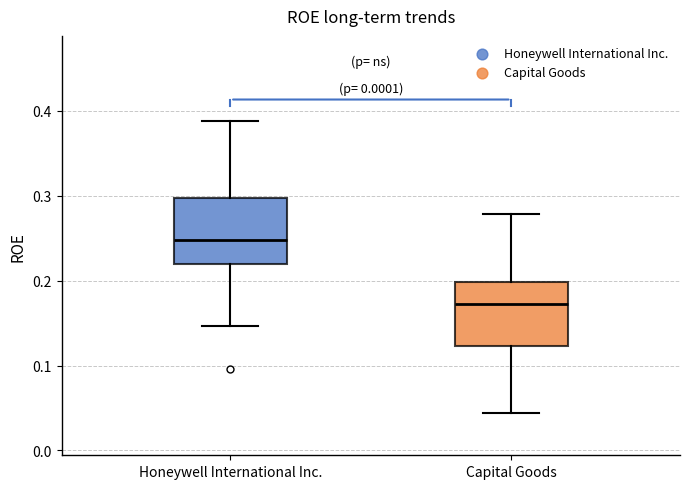

Reading left to right, read every box against the y-axis: the position of its median line, the range the box covers, and the ends of its whiskers. The values are not printed on the chart, so give them approximately, as read against the axis.

Honeywell International Inc.: median 0.25, box 0.22 to 0.30, whiskers 0.15 to 0.39
Capital Goods: median 0.17, box 0.12 to 0.20, whiskers 0.04 to 0.28